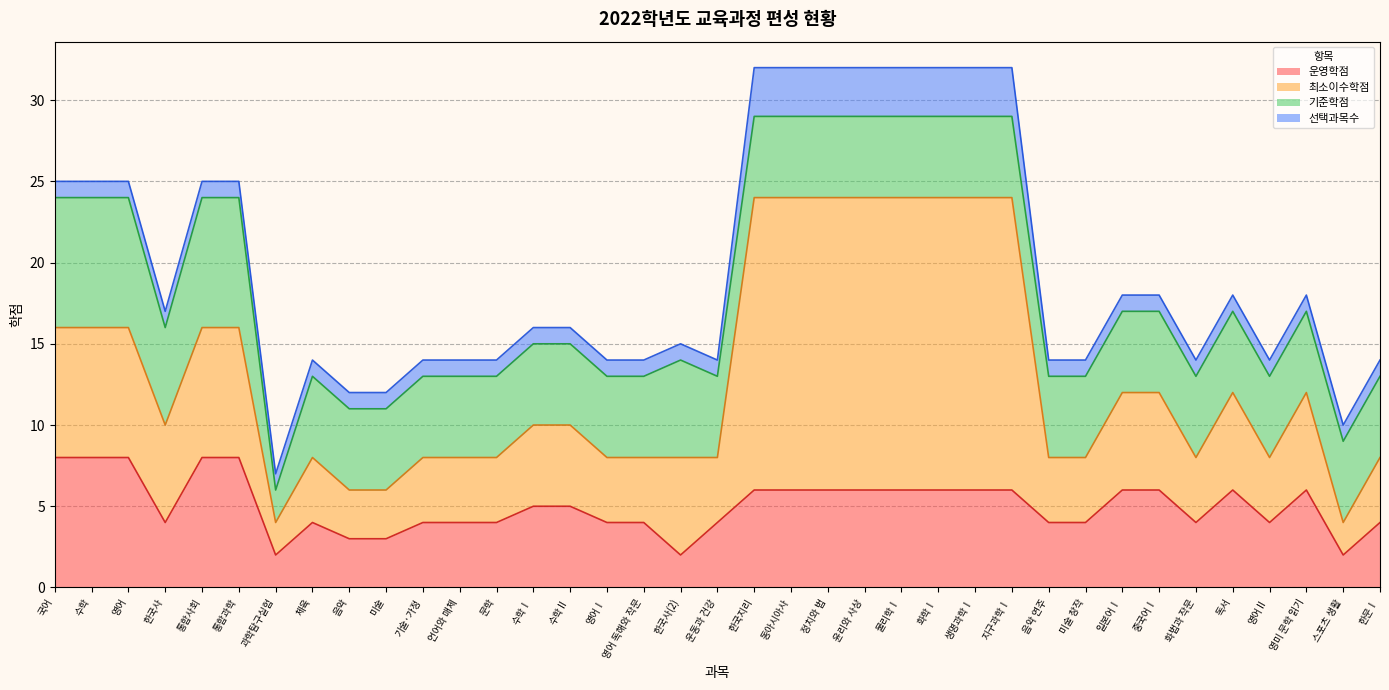

True or false: 운영학점 and 최소이수학점 intersect in this chart.

False